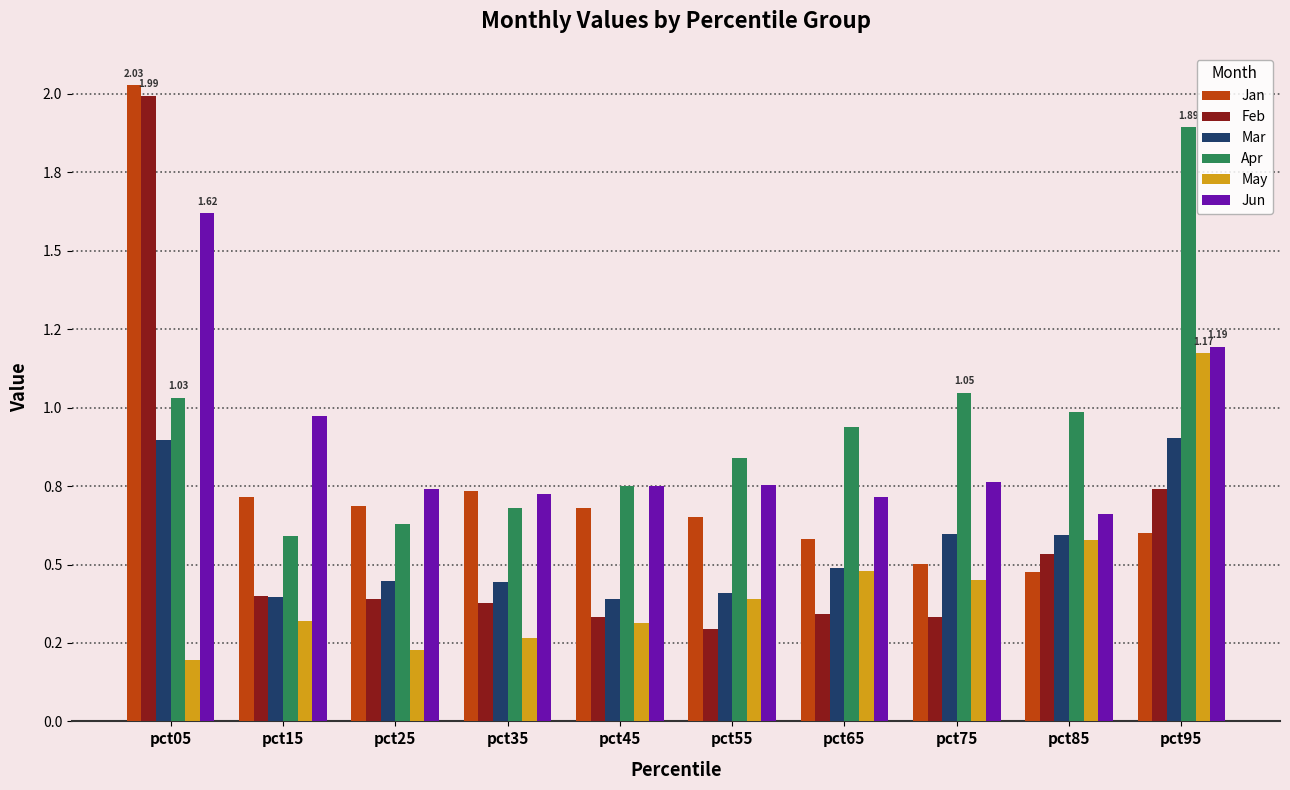

At which label is May closest to 0?

pct05